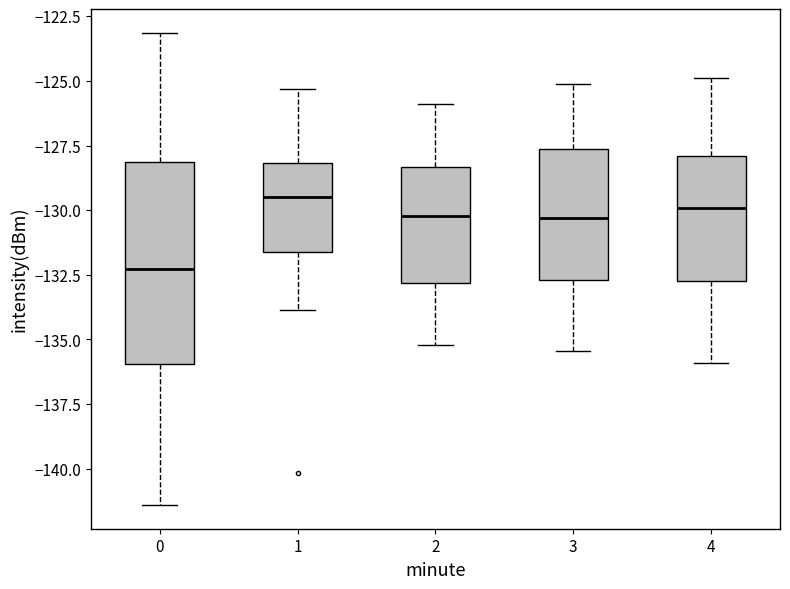

Reading left to right, read every box against the y-axis: the position of its median line, the range the box covers, and the ends of its whiskers. The values are not printed on the chart, so give them approximately, as read against the axis.

0: median -132.5, box -136.0 to -128.0, whiskers -141.5 to -123.0
1: median -129.5, box -131.5 to -128.0, whiskers -134.0 to -125.5
2: median -130.0, box -133.0 to -128.5, whiskers -135.0 to -126.0
3: median -130.5, box -132.5 to -127.5, whiskers -135.5 to -125.0
4: median -130.0, box -132.5 to -128.0, whiskers -136.0 to -125.0